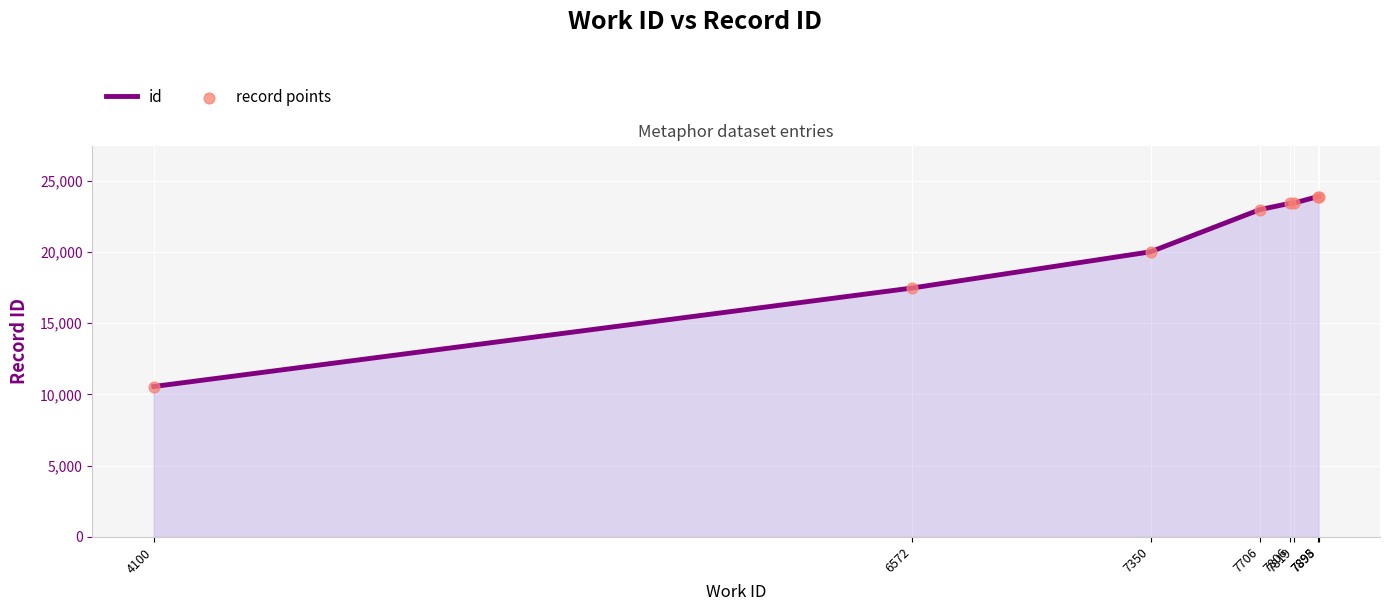

True or false: the data has more than 2 interior local peaks.

False